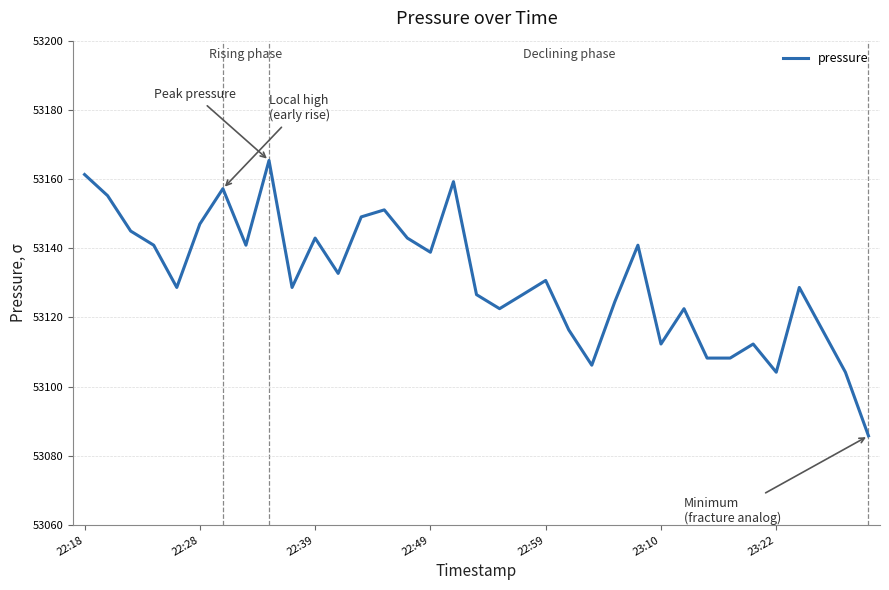

What is the difference between the maximum and minimum values?

79.6